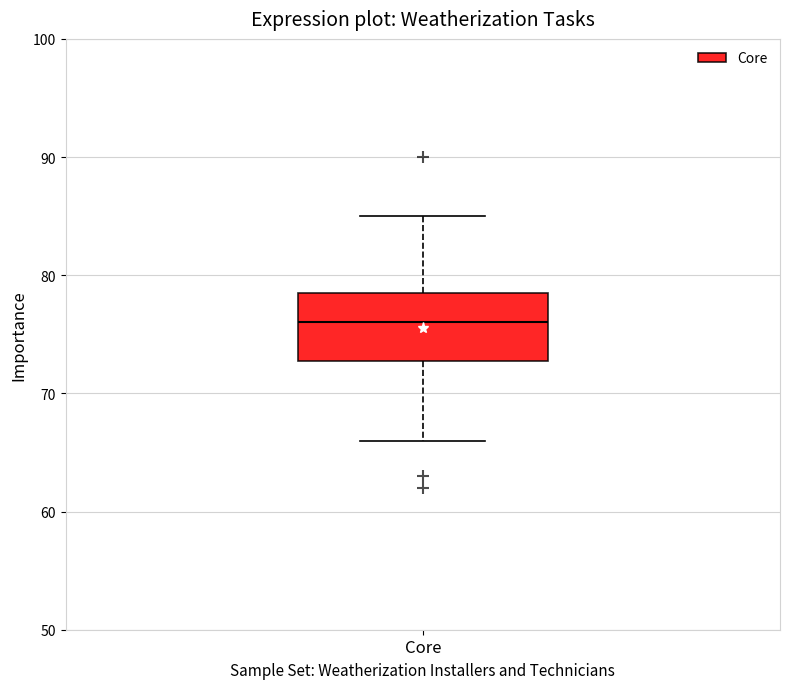

Read this box plot against the y-axis: the position of the median line, the range covered by the box, and the ends of both whiskers. The values are not printed on the chart, so give them approximately, as read against the axis.

median 76, box 73 to 79, whiskers 66 to 85